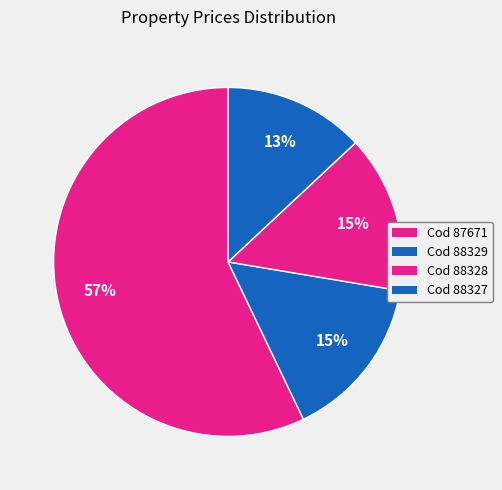

How many slices are in this pie chart?

4